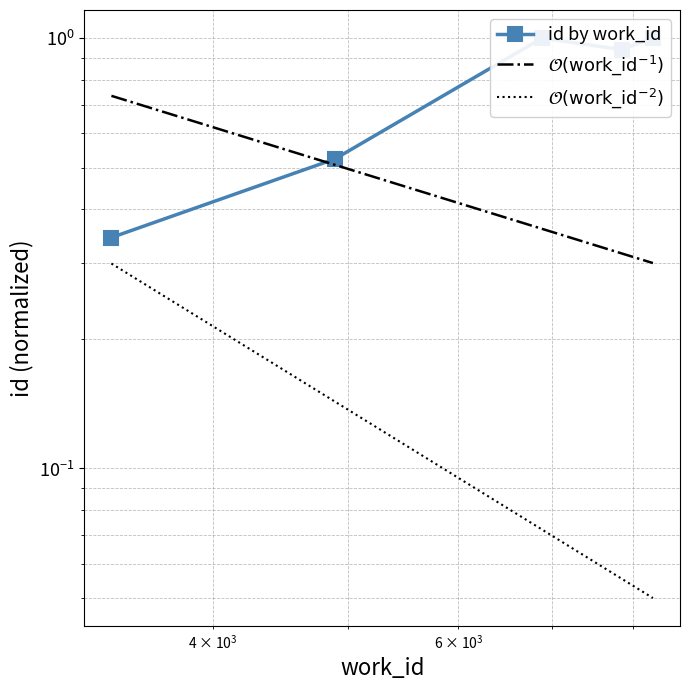

At how many categories does at least one series exceed 0?

5